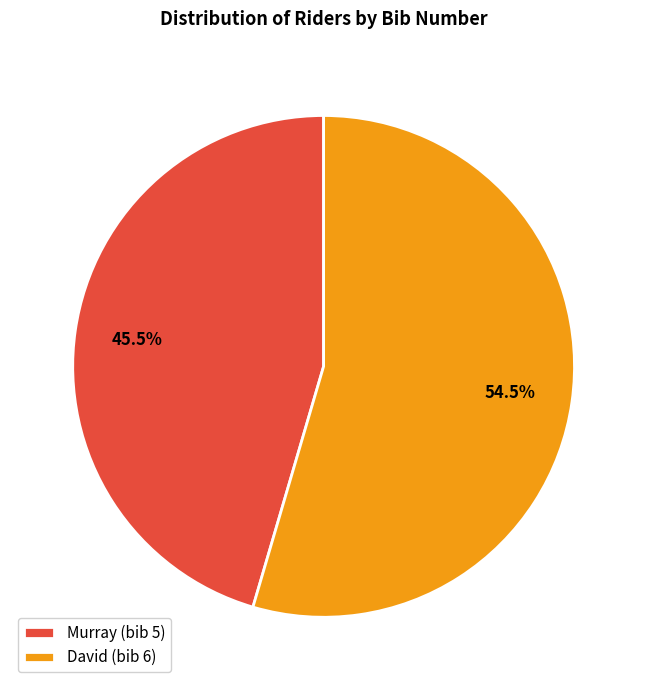

To the nearest percent, what is the difference between the Murray and David slice percentages?

9%